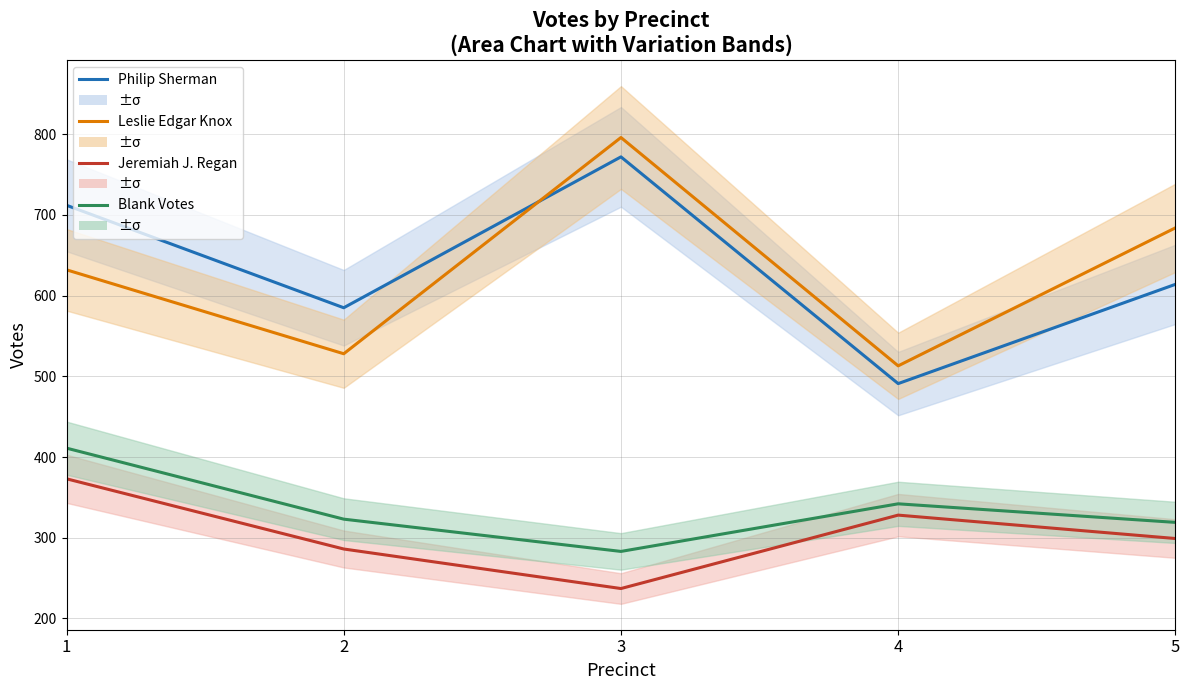

Between 4 and 3, which is larger?

3